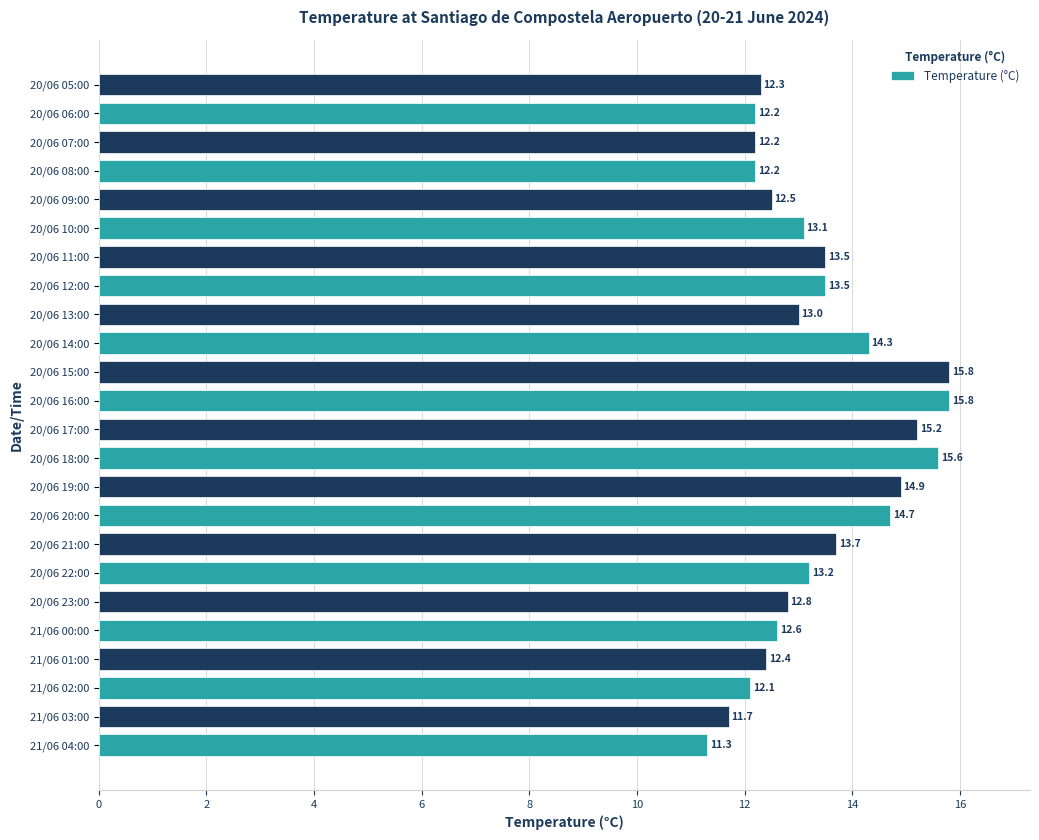

Reading top to bottom, extract all data points from this chart.

12.3	12.2	12.2	12.2	12.5	13.1	13.5	13.5	13.0	14.3	15.8	15.8	15.2	15.6	14.9	14.7	13.7	13.2	12.8	12.6	12.4	12.1	11.7	11.3